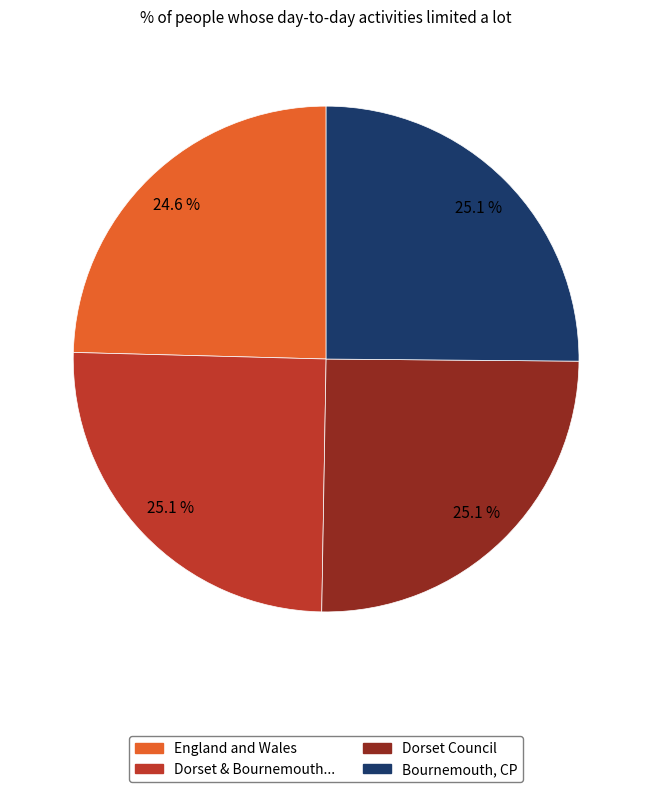

Is there a majority slice in this chart?

No